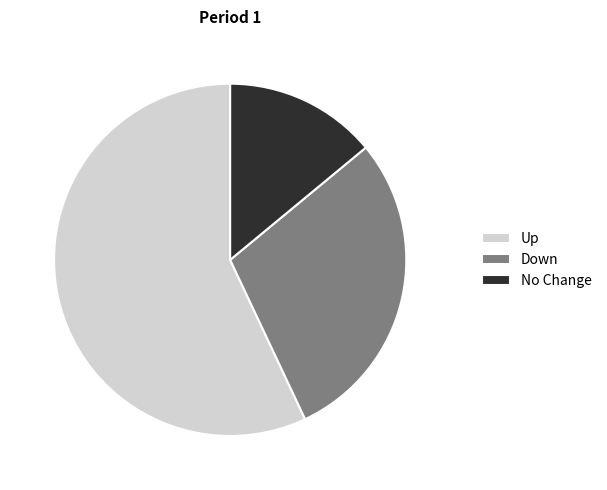

What is the ratio of the value at Up to the value at No Change?

4.1